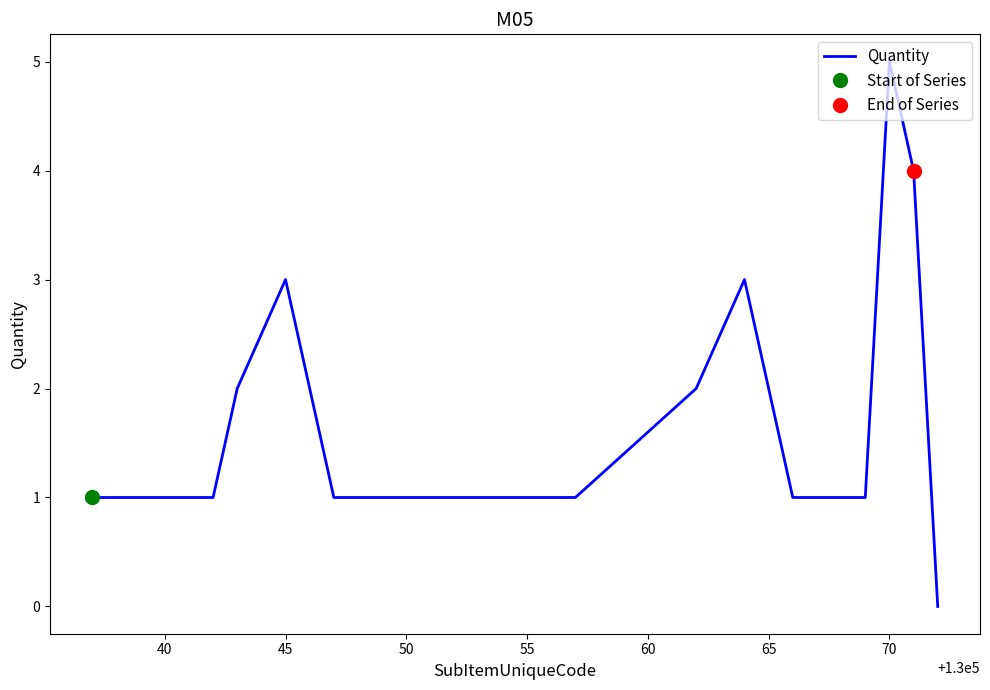

Reading right to left, what are all the values shown in this chart?

0	4	5	1	1	1	3	2	1	1	1	1	1	3	2	1	1	1